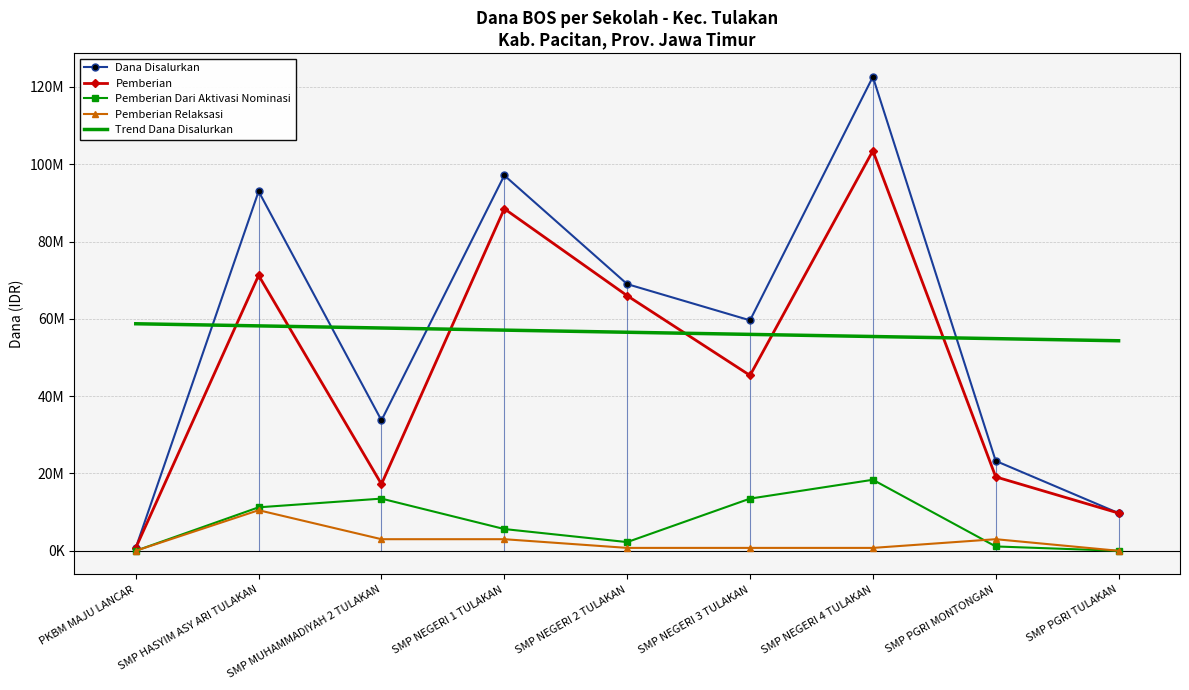

Where is the first local minimum for Pemberian Dari Aktivasi Nominasi?

SMP NEGERI 2 TULAKAN